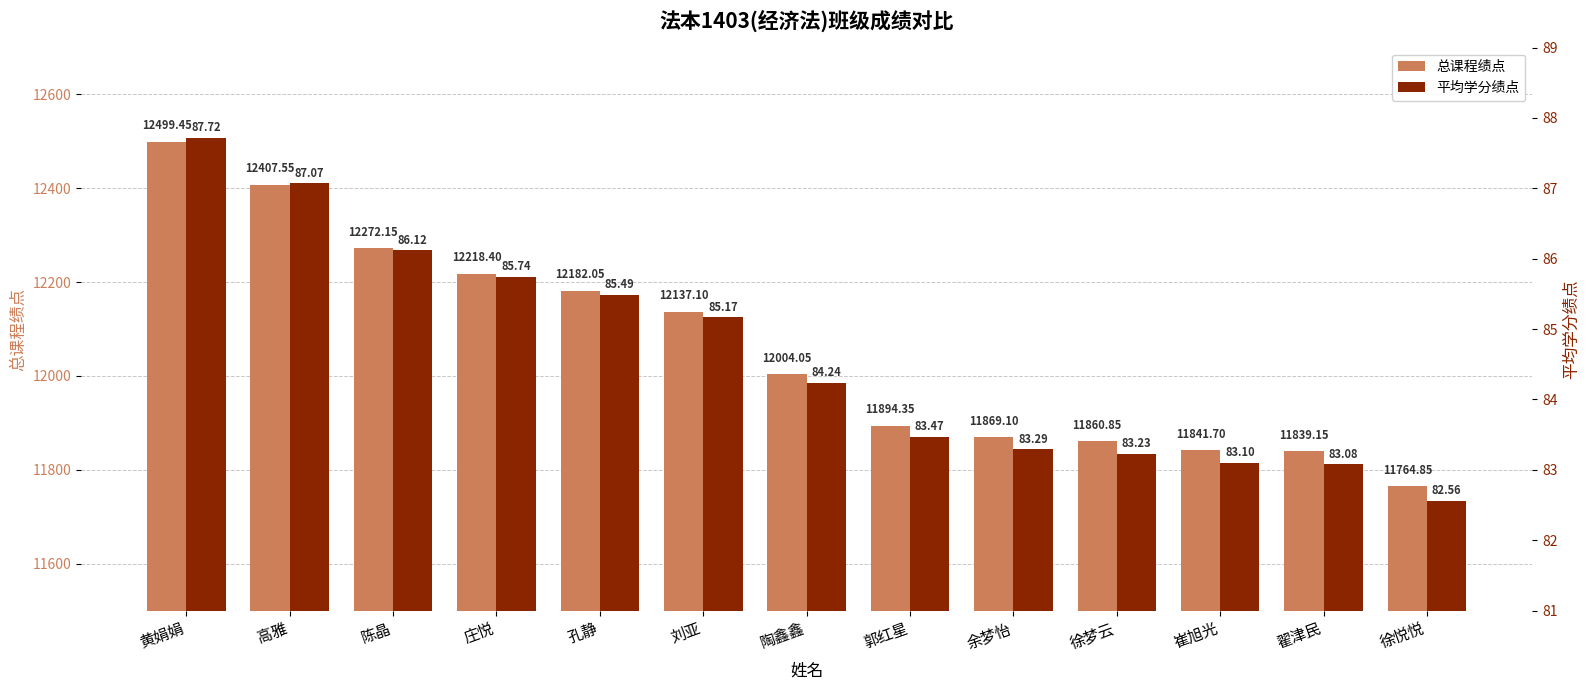

How many bars are there in total?

26